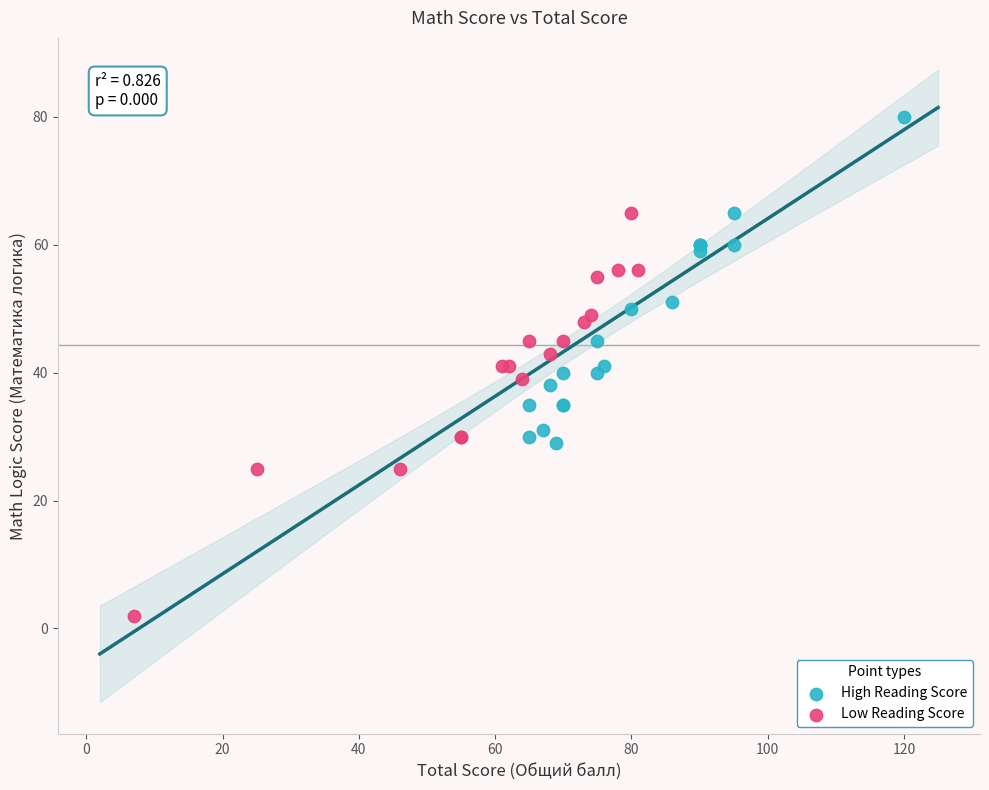

Which series reaches the maximum Y coordinate?

High Reading Score